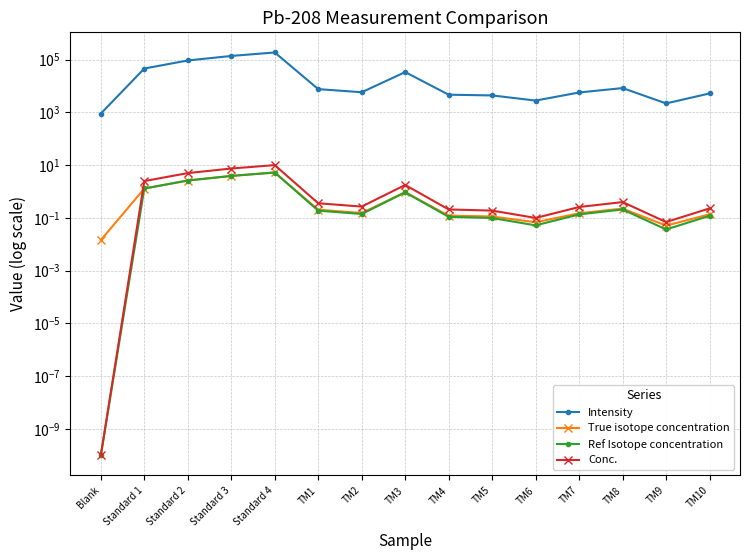

What is the difference between the second highest and second lowest values in the Ref Isotope concentration series?

3.9